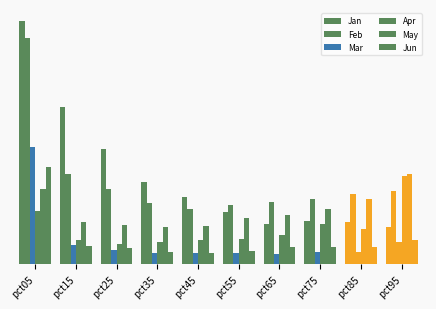

Reading left to right, transcribe all the data shown in this chart.

Jan: pct05=4.4	pct15=2.9	pct25=2.1	pct35=1.5	pct45=1.2	pct55=0.9	pct65=0.7	pct75=0.8	pct85=0.8	pct95=0.7
Feb: pct05=4.1	pct15=1.6	pct25=1.4	pct35=1.1	pct45=1.0	pct55=1.1	pct65=1.1	pct75=1.2	pct85=1.3	pct95=1.3
Mar: pct05=2.1	pct15=0.4	pct25=0.3	pct35=0.2	pct45=0.2	pct55=0.2	pct65=0.2	pct75=0.2	pct85=0.2	pct95=0.4
Apr: pct05=1.0	pct15=0.4	pct25=0.4	pct35=0.4	pct45=0.4	pct55=0.5	pct65=0.5	pct75=0.7	pct85=0.6	pct95=1.6
May: pct05=1.4	pct15=0.8	pct25=0.7	pct35=0.7	pct45=0.7	pct55=0.8	pct65=0.9	pct75=1.0	pct85=1.2	pct95=1.6
Jun: pct05=1.8	pct15=0.3	pct25=0.3	pct35=0.2	pct45=0.2	pct55=0.2	pct65=0.3	pct75=0.3	pct85=0.3	pct95=0.4